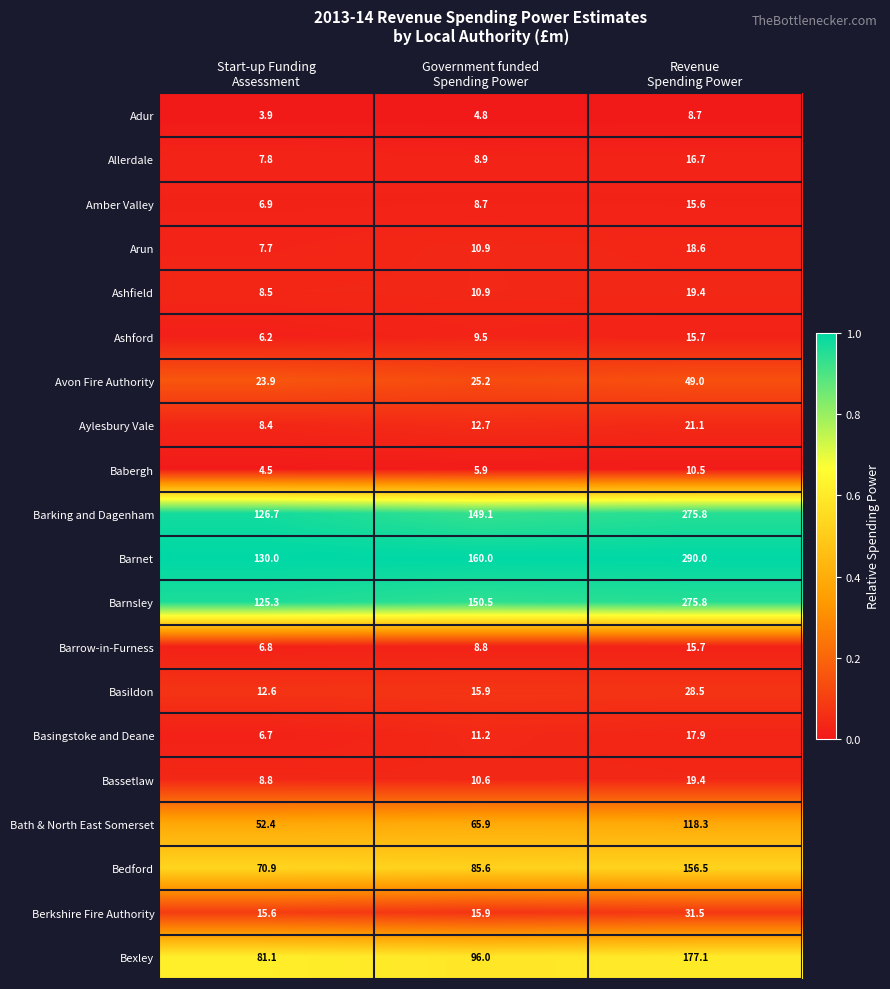

What is the total value across all series at Revenue
Spending Power?

1581.8